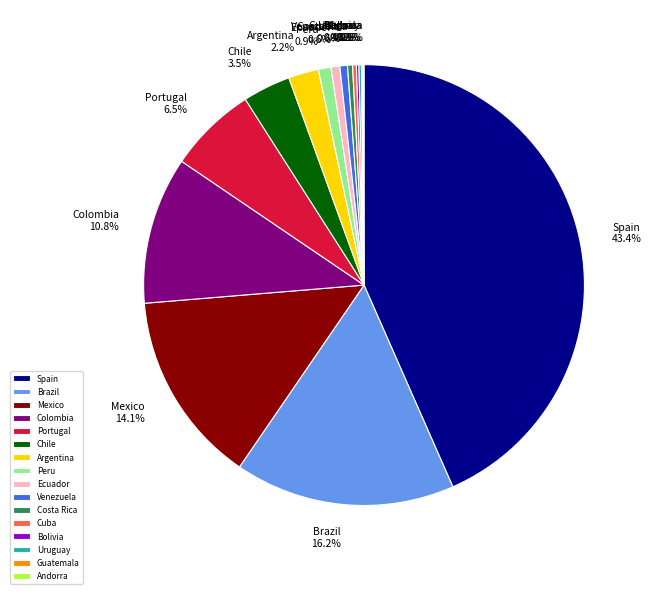

Does Portugal account for over 50% of the chart?

No